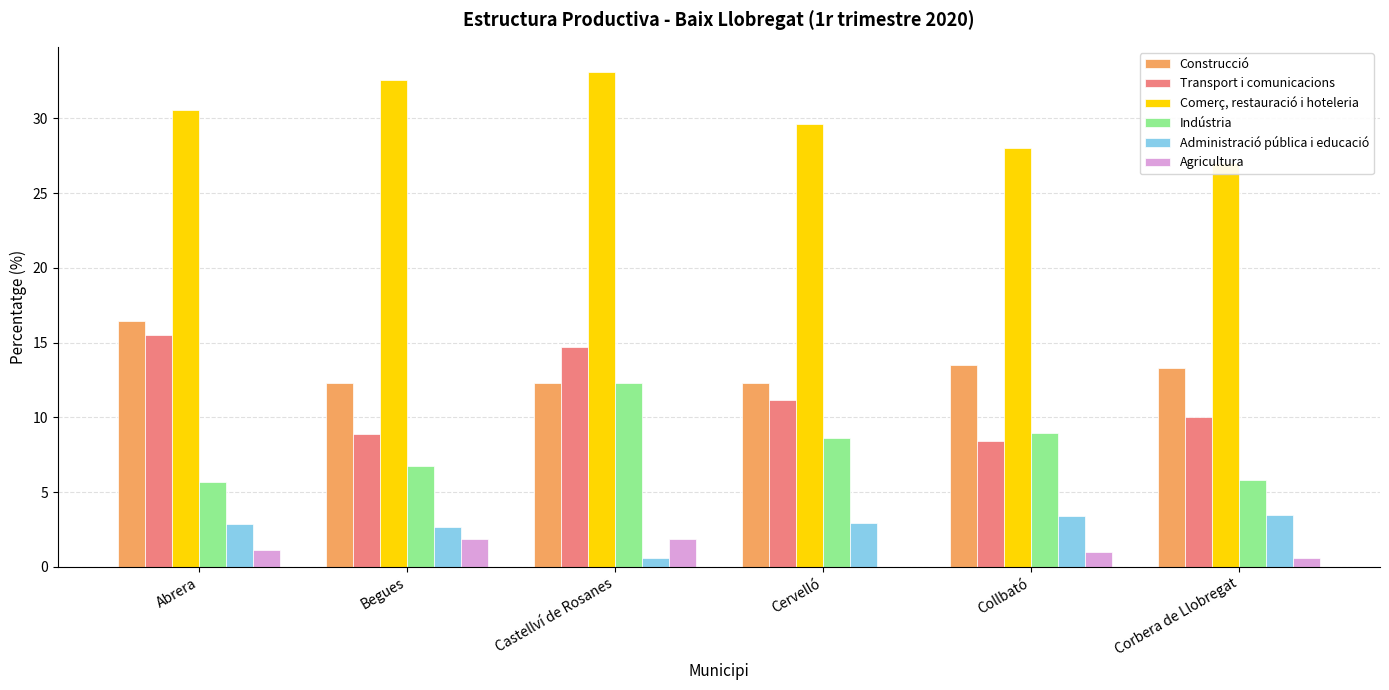

How many data points in Construcció are less than 13?

3